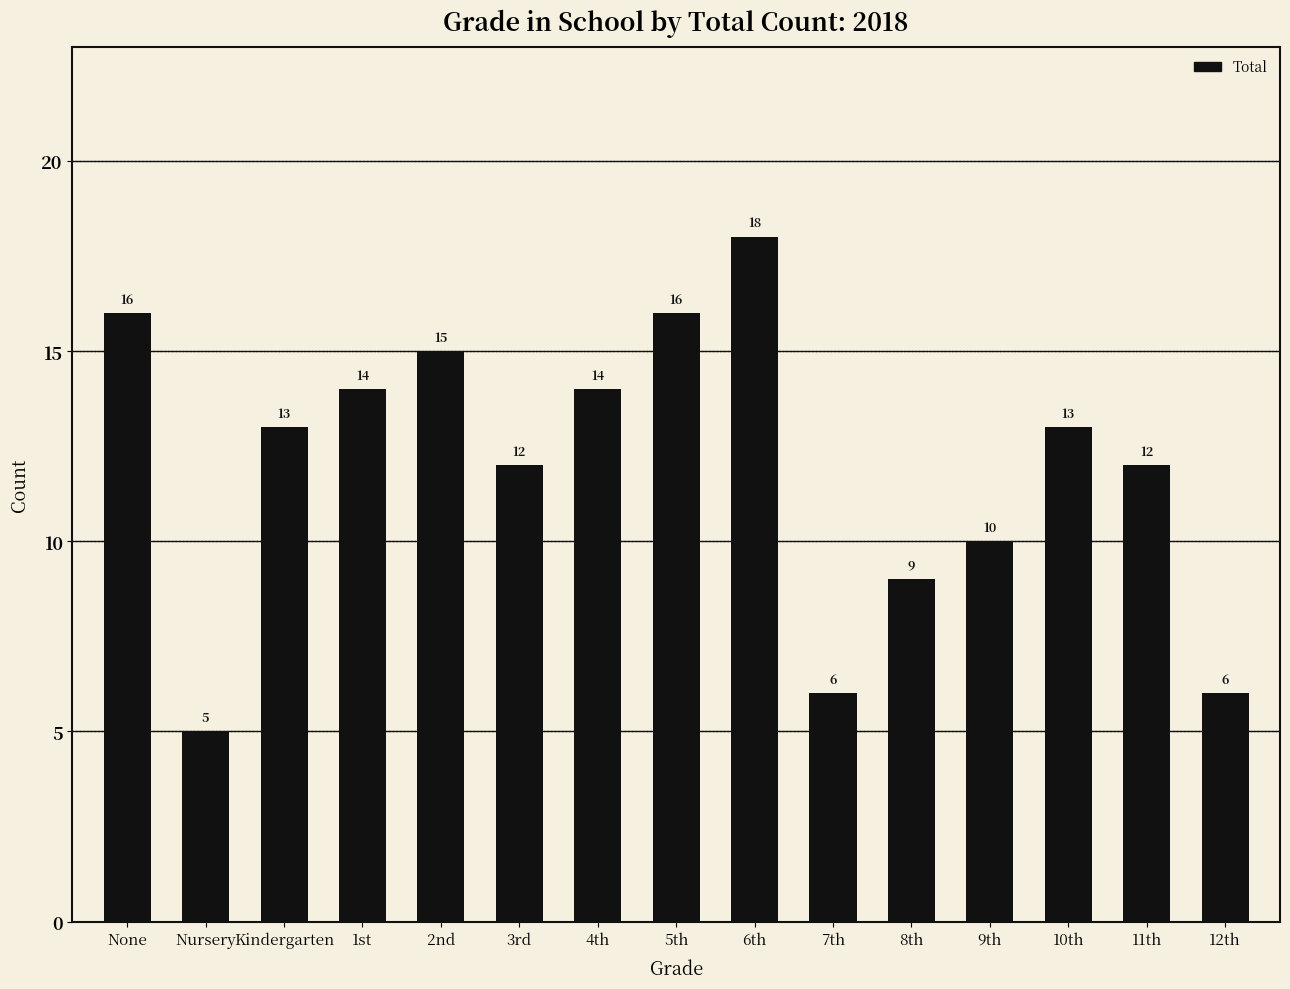

The value at Nursery is 5. True or false?

True